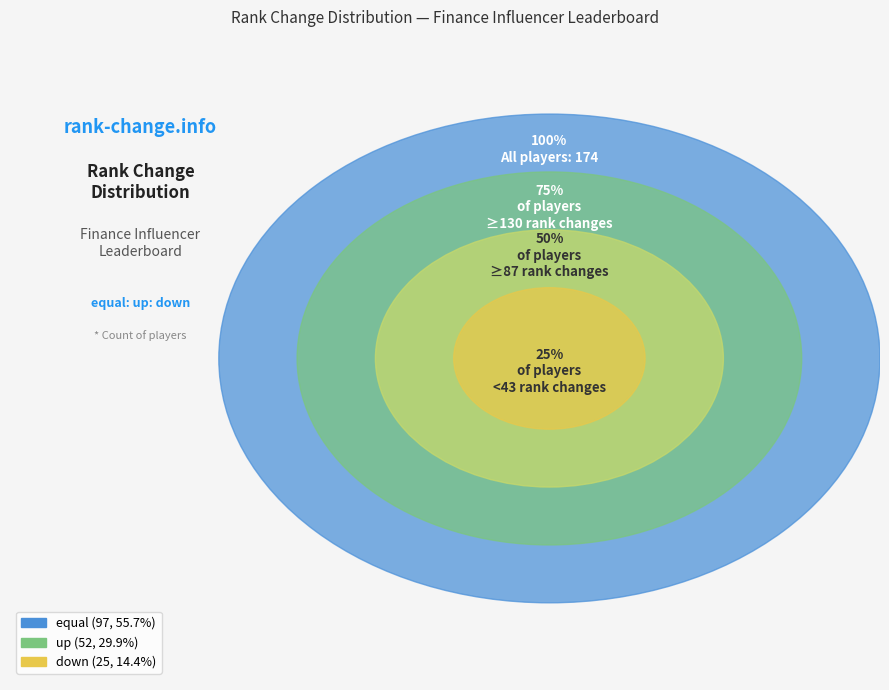

Does equal represent more than half of the total?

Yes